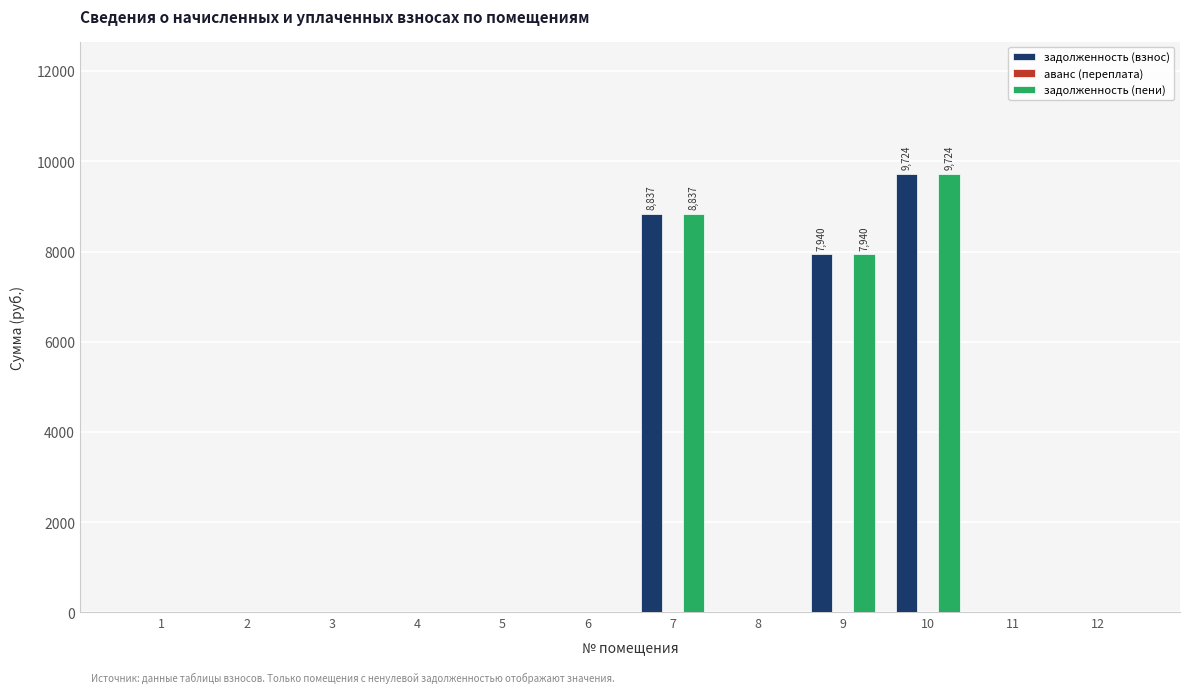

At which category is the sum across all series the highest?

10